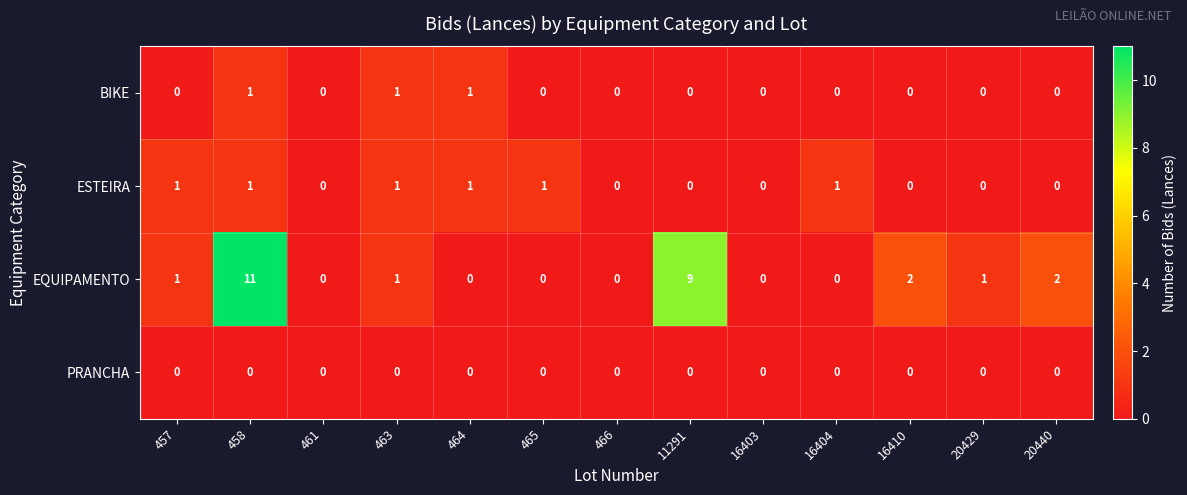

What value does the EQUIPAMENTO series have at 458?

11